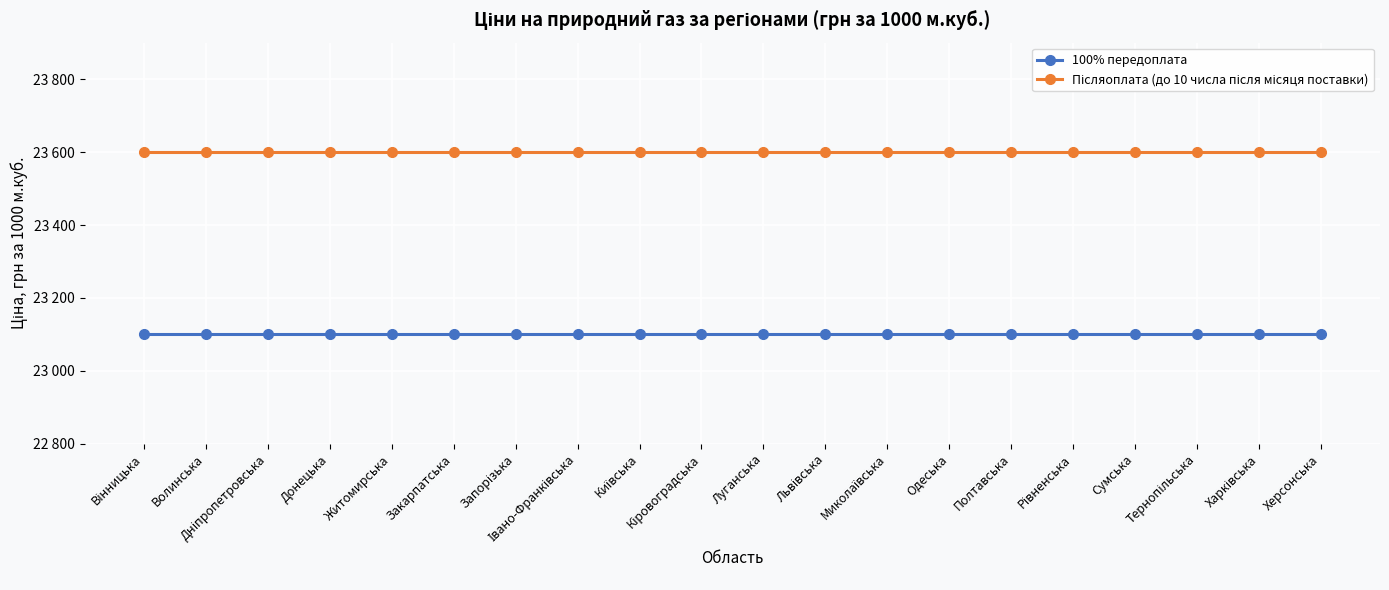

True or false: 100% передоплата and Післяоплата (до 10 числа після місяця поставки) cross at least once.

False